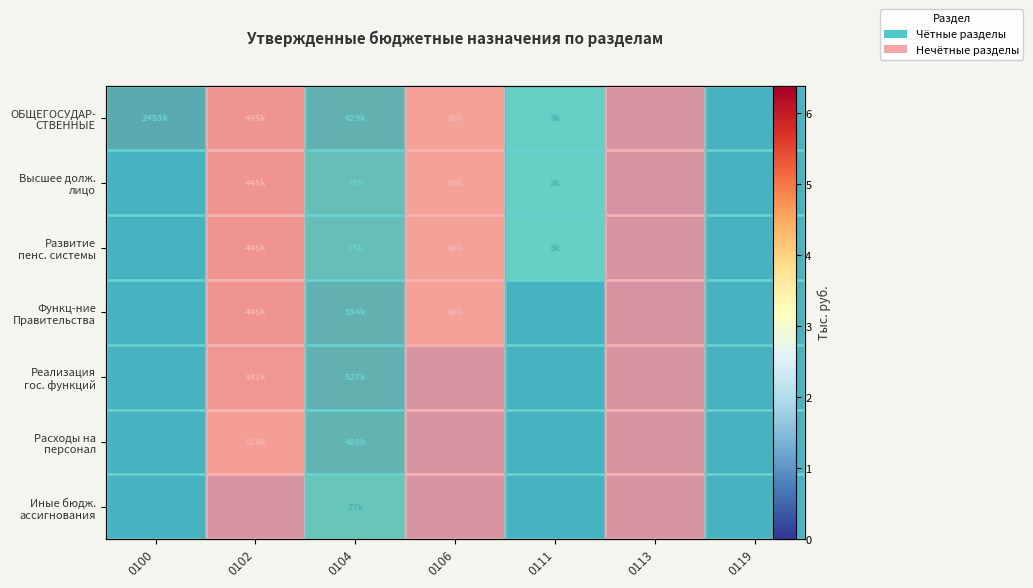

Between 0106 and 0113, which is larger?

0106